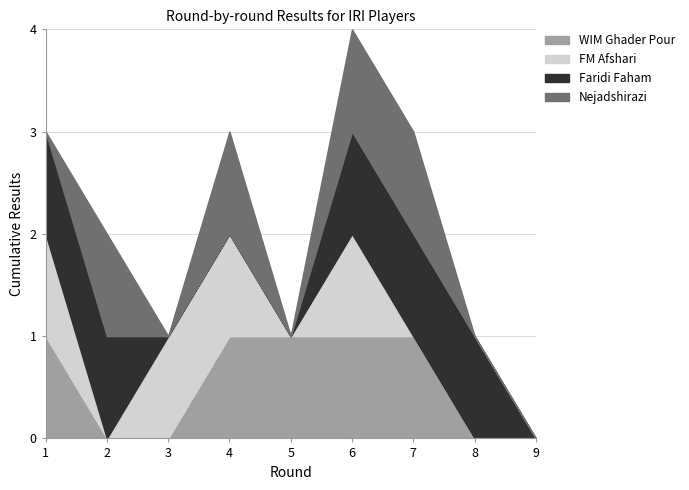

At which category is the sum across all series the highest?

6